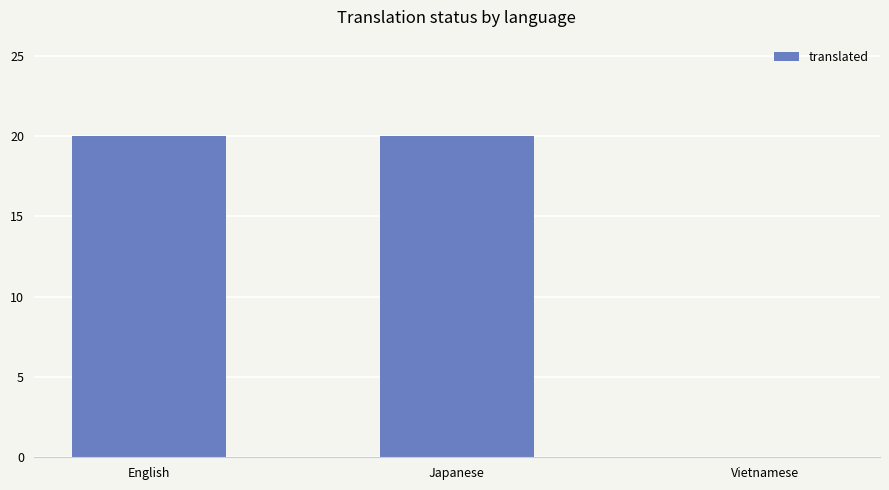

The value at Vietnamese is 0. True or false?

True